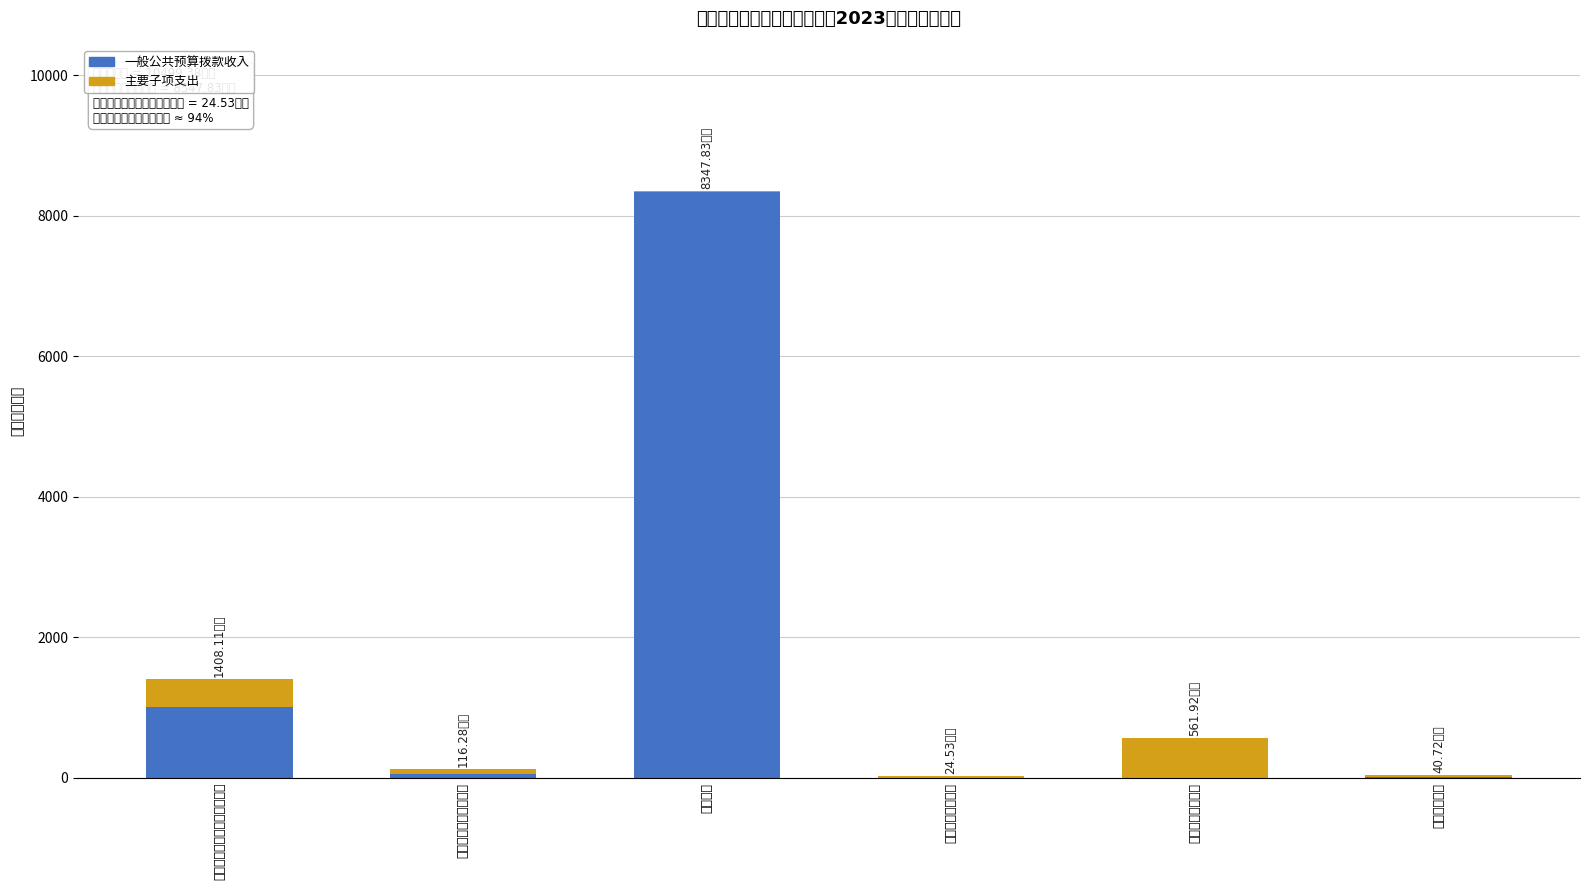

At which label is 主要子项支出 closest to 286?

人力资源和社会保障管理事务